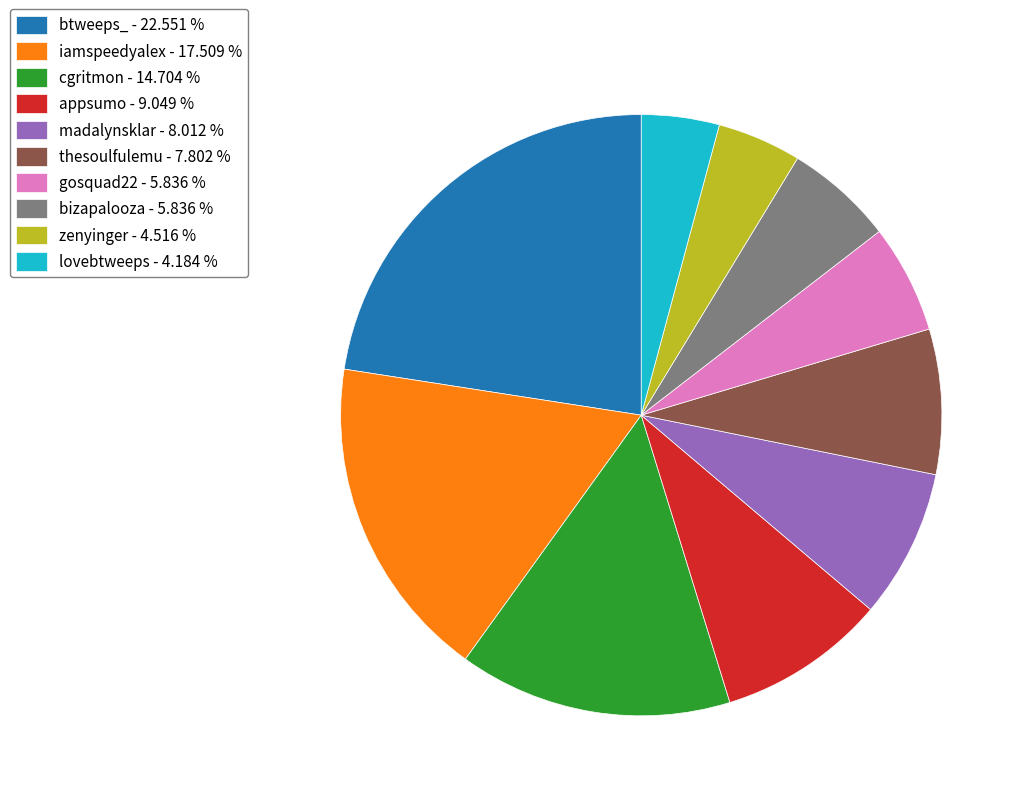

Is iamspeedyalex - 17.509 % the majority of the pie?

No